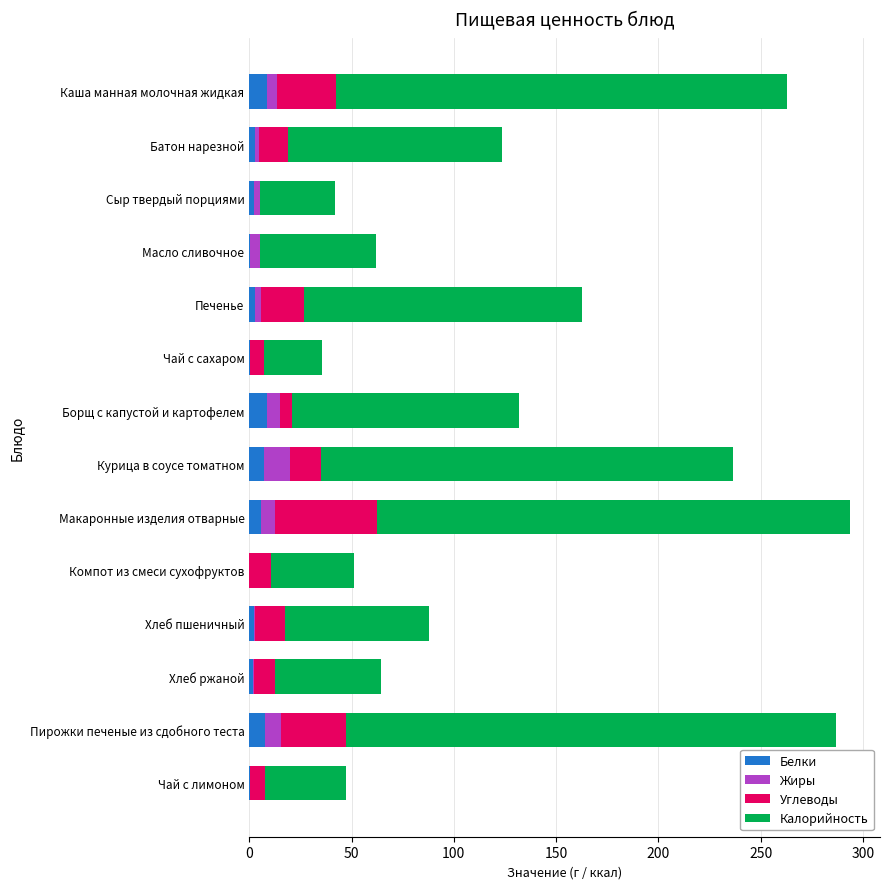

What is the highest value of the Белки series?

8.7